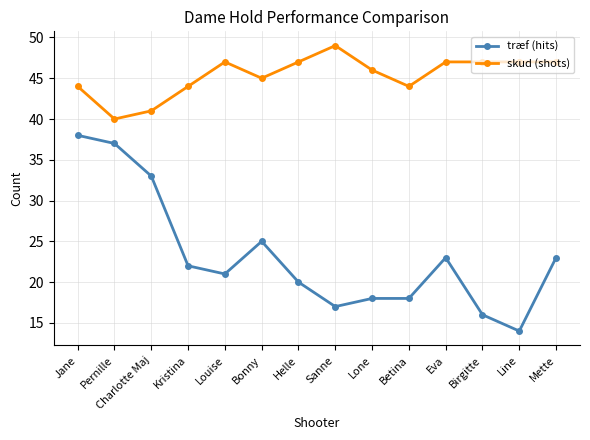

At Line, list the series in order from largest to smallest.

skud (shots), træf (hits)